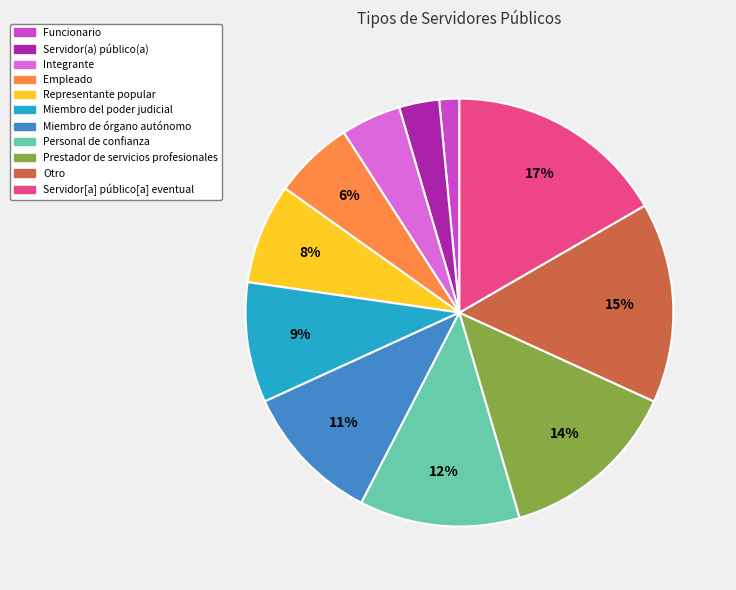

What is the largest slice in the pie chart?

Servidor[a] público[a] eventual